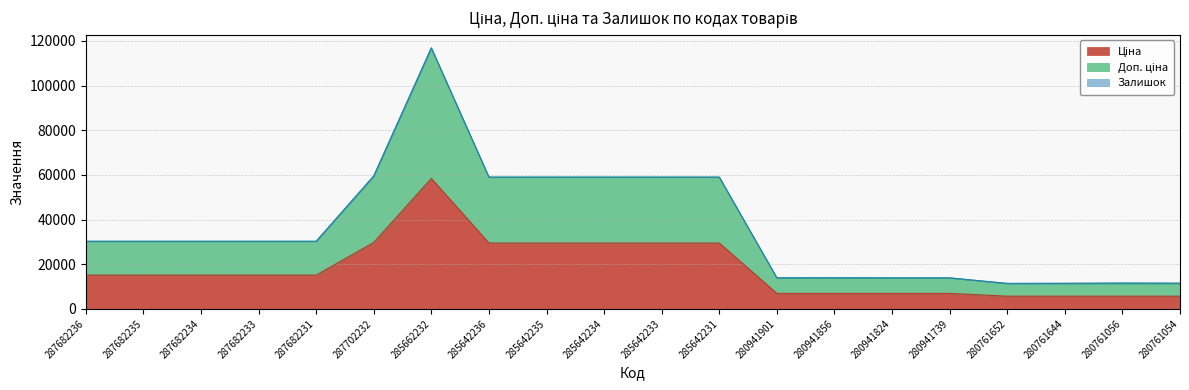

Reading right to left, extract all data points from this chart.

Ціна: 280761054=5673.8	280761056=5673.8	280761644=5673.8	280761652=5673.8	280941739=6925.7	280941824=6925.7	280941856=6925.7	280941901=6925.7	285642231=29491.5	285642233=29491.5	285642234=29491.5	285642235=29491.5	285642236=29491.5	285662232=58426.5	287702232=29747.2	287682231=15120.0	287682233=15120.0	287682234=15120.0	287682235=15120.0	287682236=15120.0
Доп. ціна: 280761054=11347.6	280761056=11347.6	280761644=11347.6	280761652=11347.6	280941739=13851.3	280941824=13851.3	280941856=13851.3	280941901=13851.3	285642231=58983.0	285642233=58983.0	285642234=58983.0	285642235=58983.0	285642236=58983.0	285662232=116853.1	287702232=59494.5	287682231=30240.0	287682233=30240.0	287682234=30240.0	287682235=30240.0	287682236=30240.0